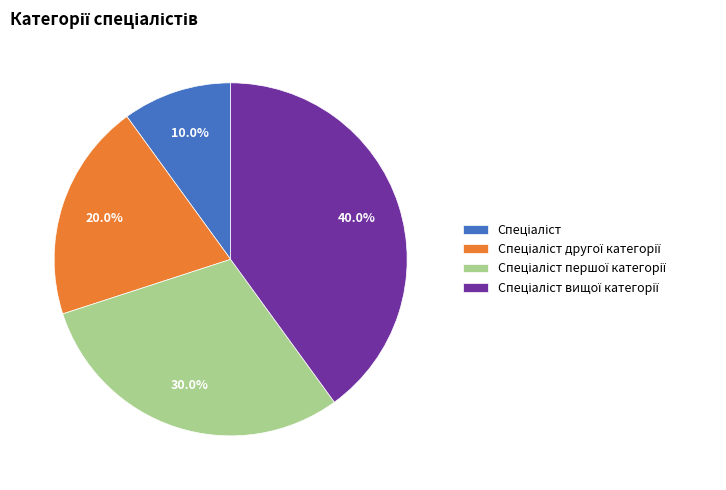

Does any single category account for the majority?

No